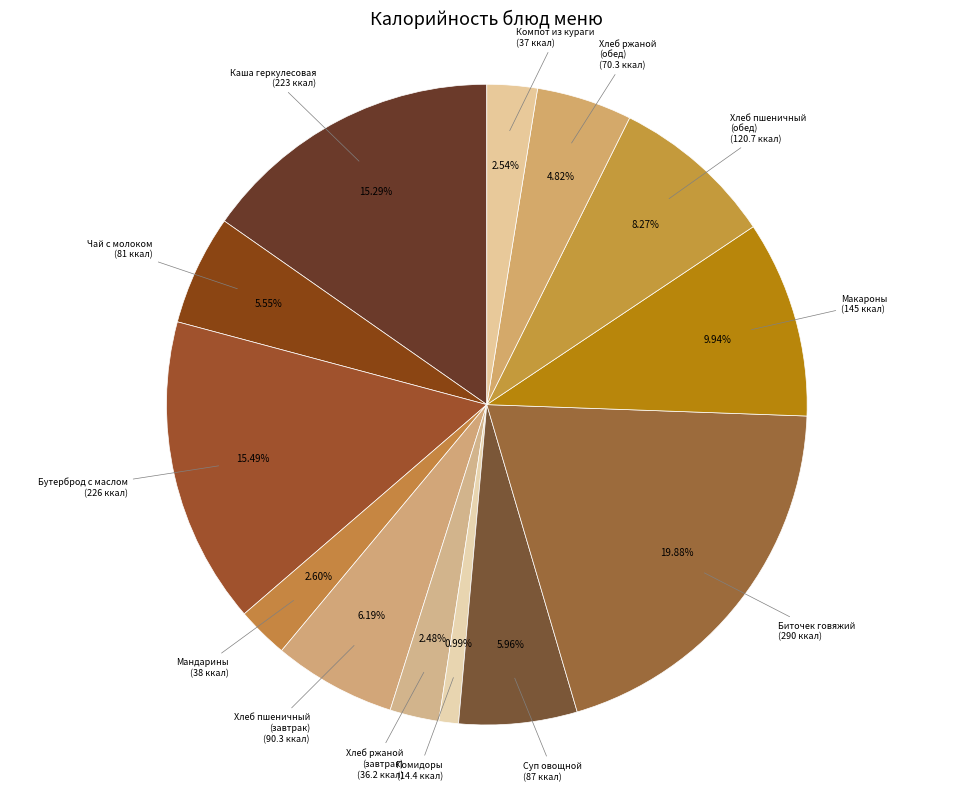

What is the ratio of the value at Хлеб ржаной (обед) (70.3 ккал) to the value at Макароны (145 ккал)?

0.5